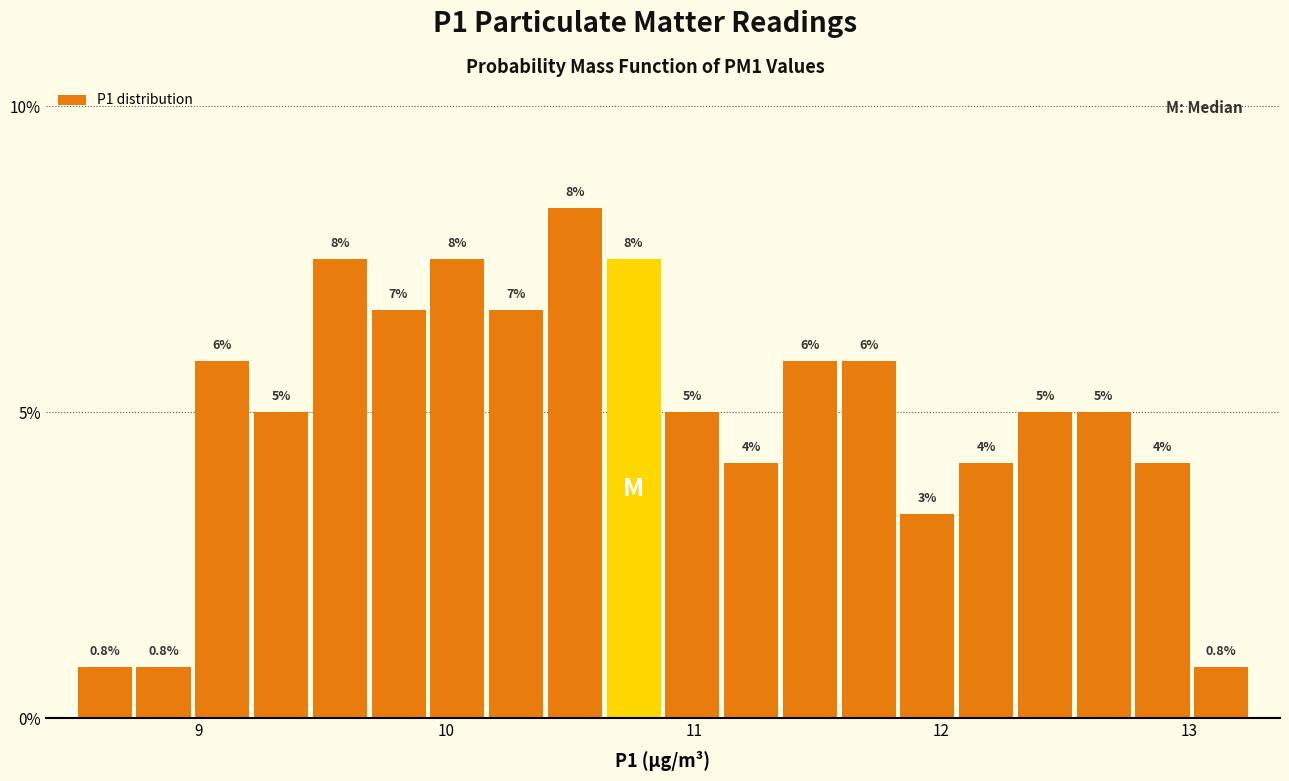

Read against the x-axis, roughly where is the centre of the tallest bar?

10.5